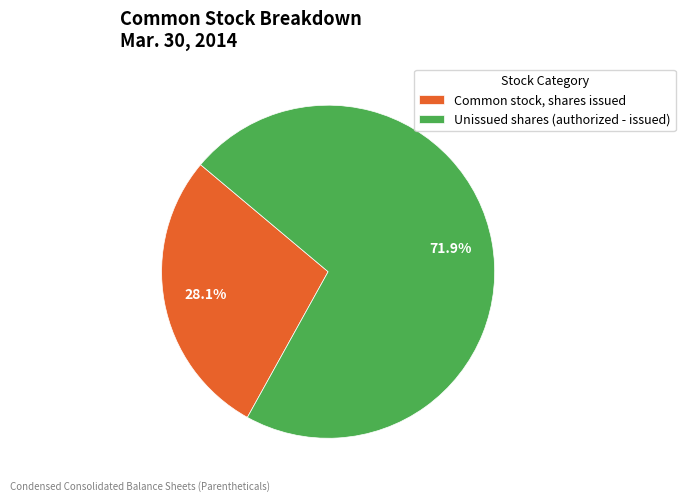

Which slice represents more than half of the pie?

Unissued shares (authorized - issued)